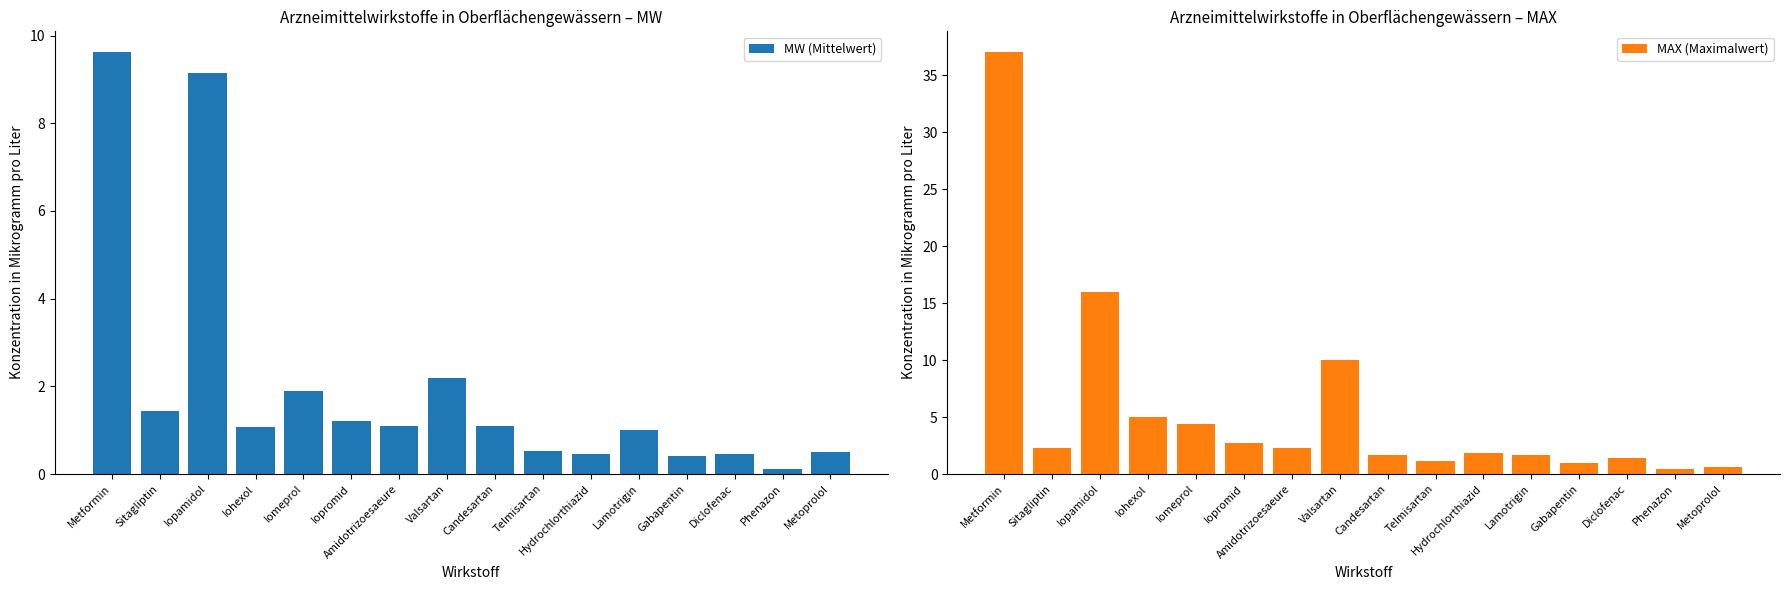

Is it true that MAX (Maximalwert) equals 0.2 at Phenazon?

False